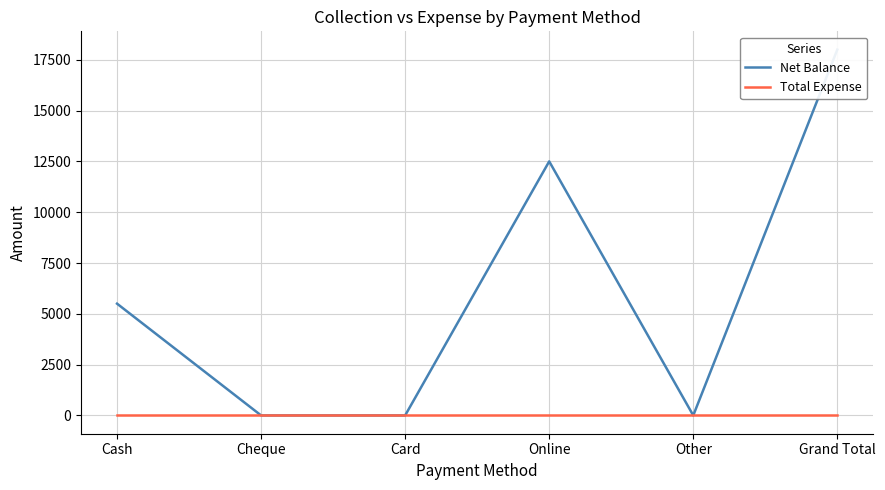

List the series in order of their peak value, lowest first.

Total Expense, Net Balance